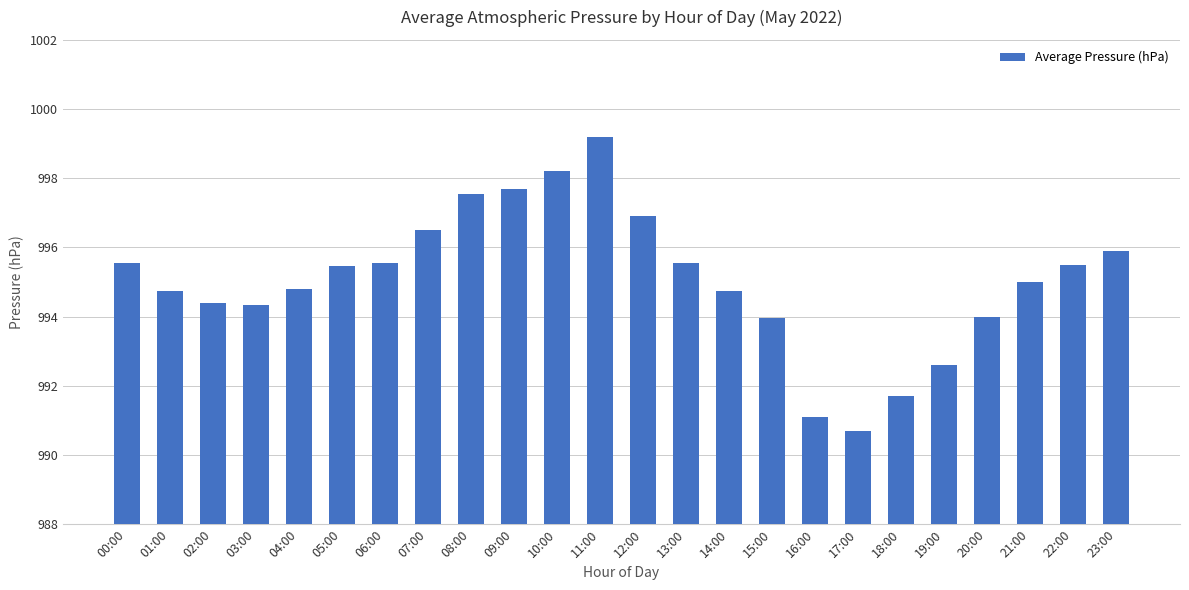

What is the ratio of the value at 16:00 to the value at 00:00?

1.0